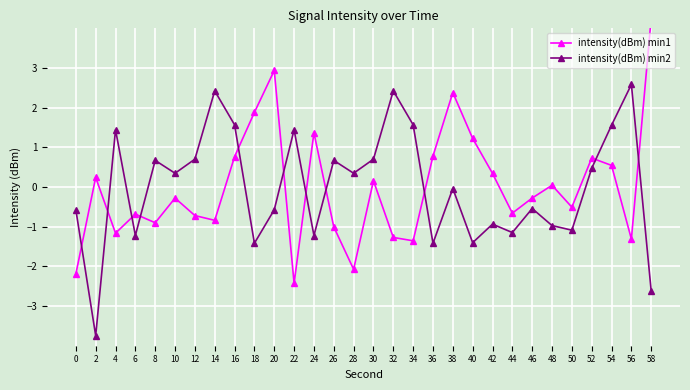

At which category does intensity(dBm) min1 reach its first local valley?

4